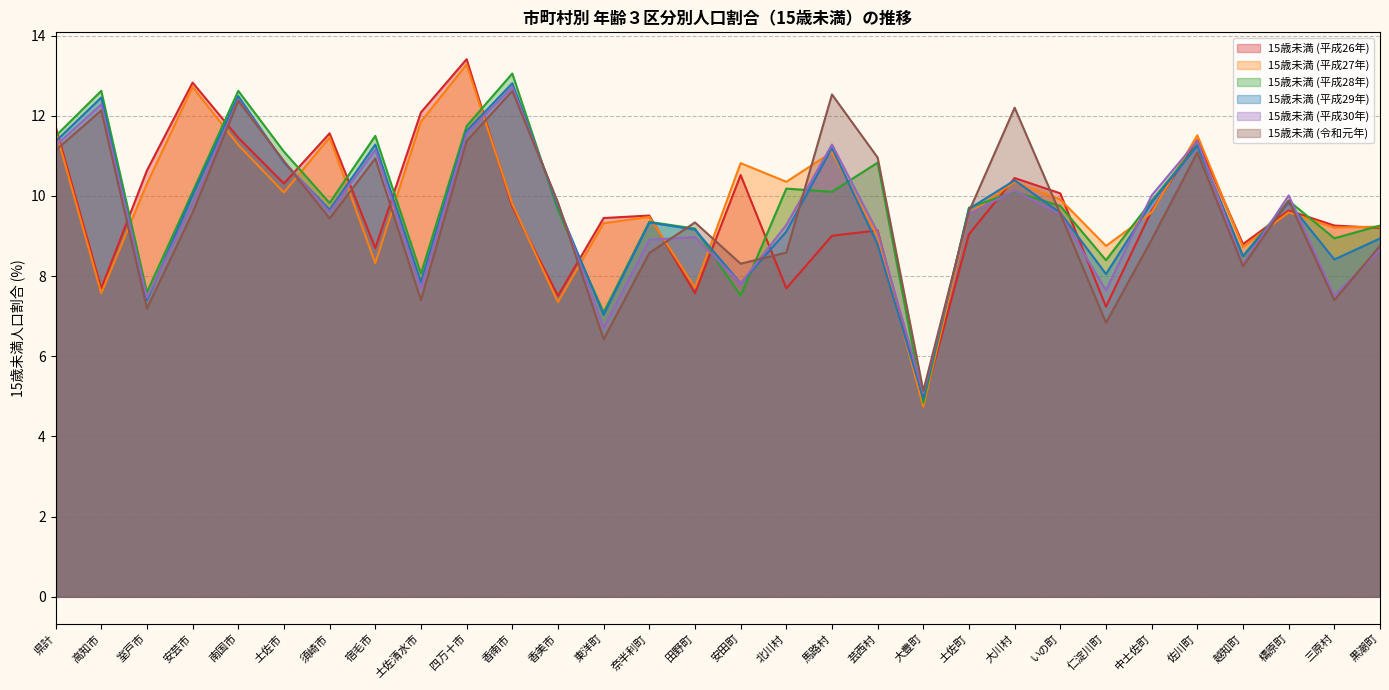

Between 佐川町 and 檮原町, which series saw the biggest shift?

15歳未満 (平成27年)